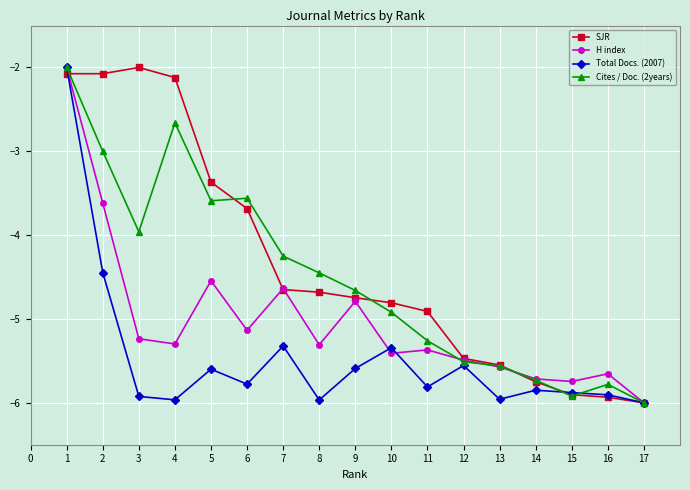

What is the value of the Total Docs. (2007) point at the 13th from the left?

-6.0